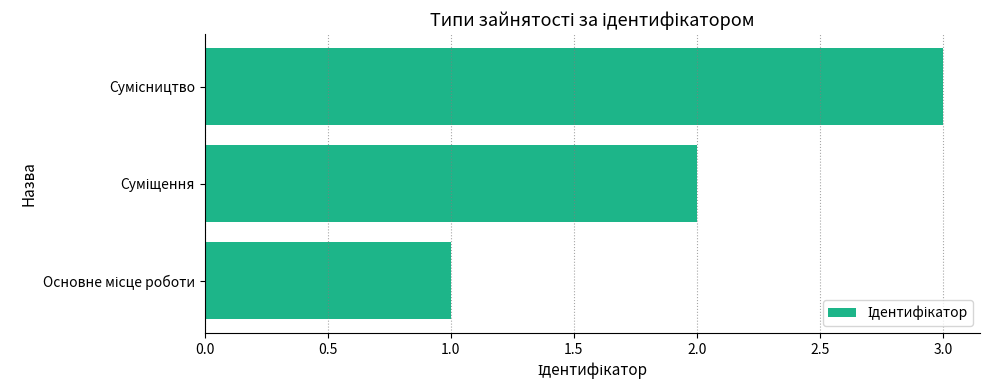

What is the greatest value displayed?

3